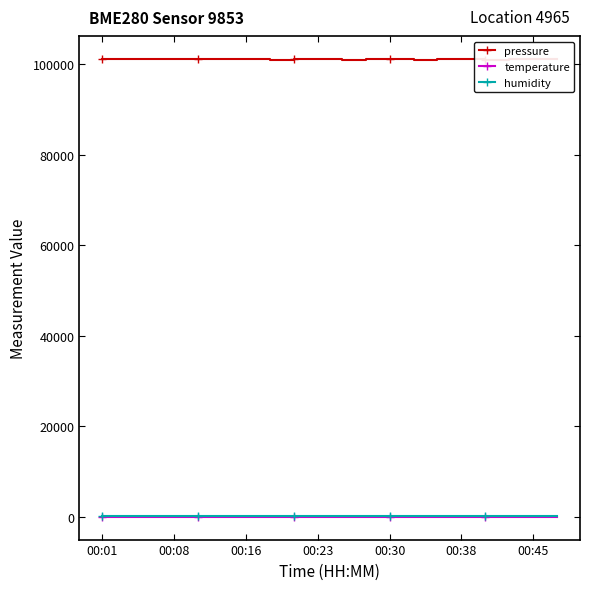

Which series has the largest range (max minus min)?

pressure